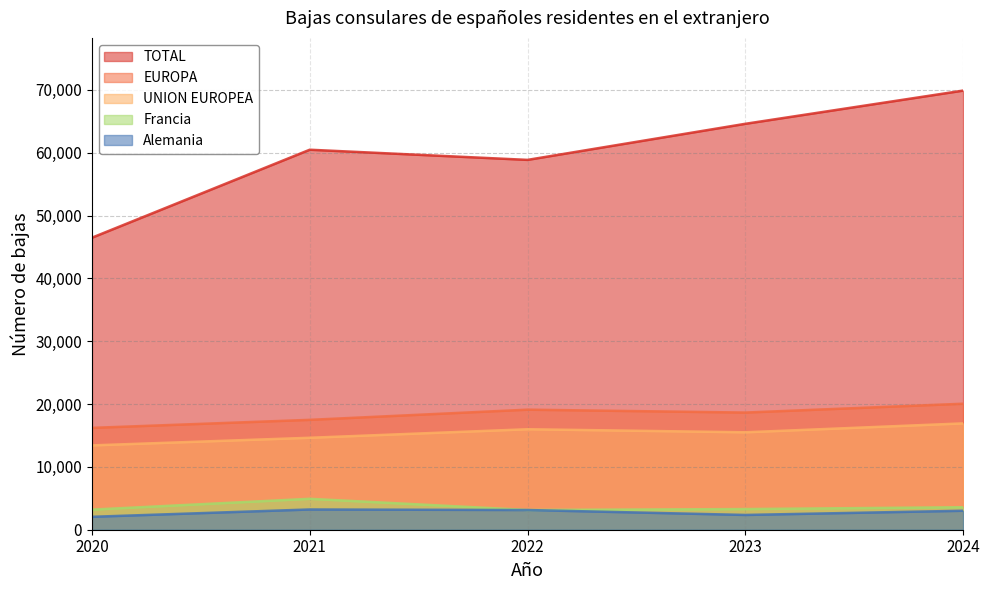

What is the smallest value displayed?

2056